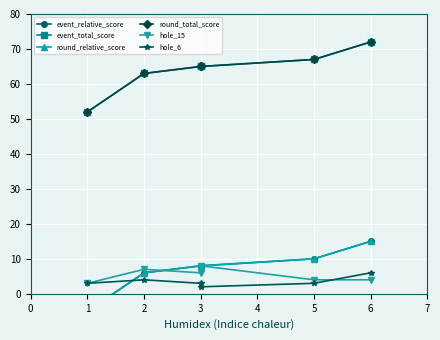

Which series has the widest spread of values?

event_relative_score